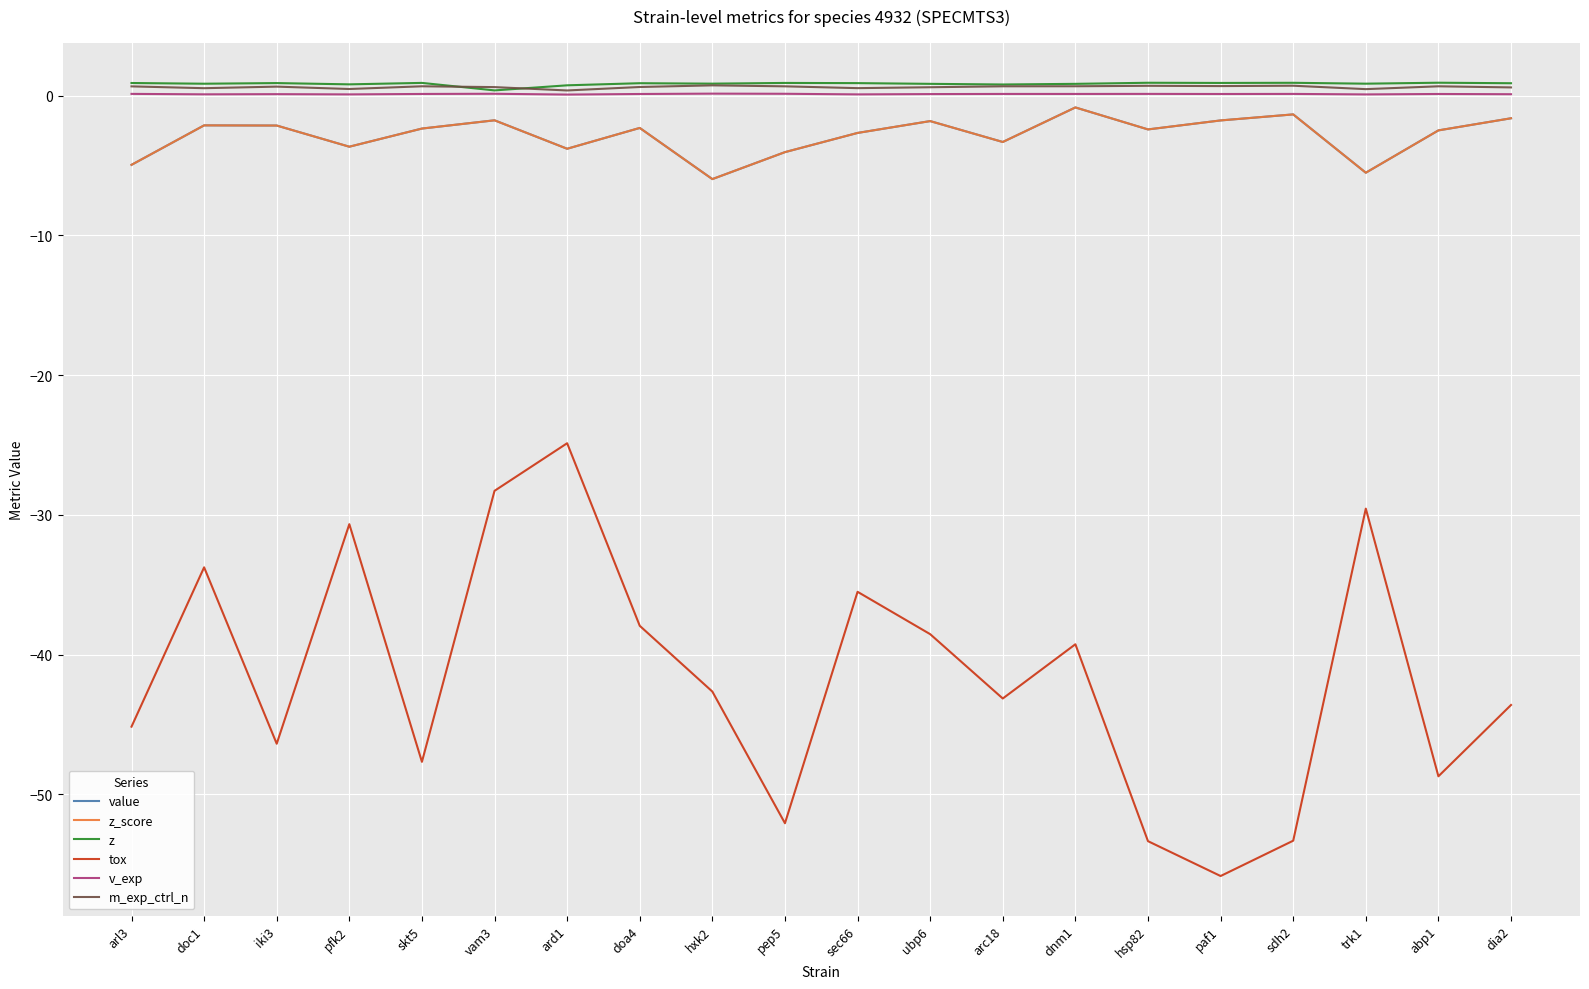

What is the total value across all series at pfk2?

-36.6